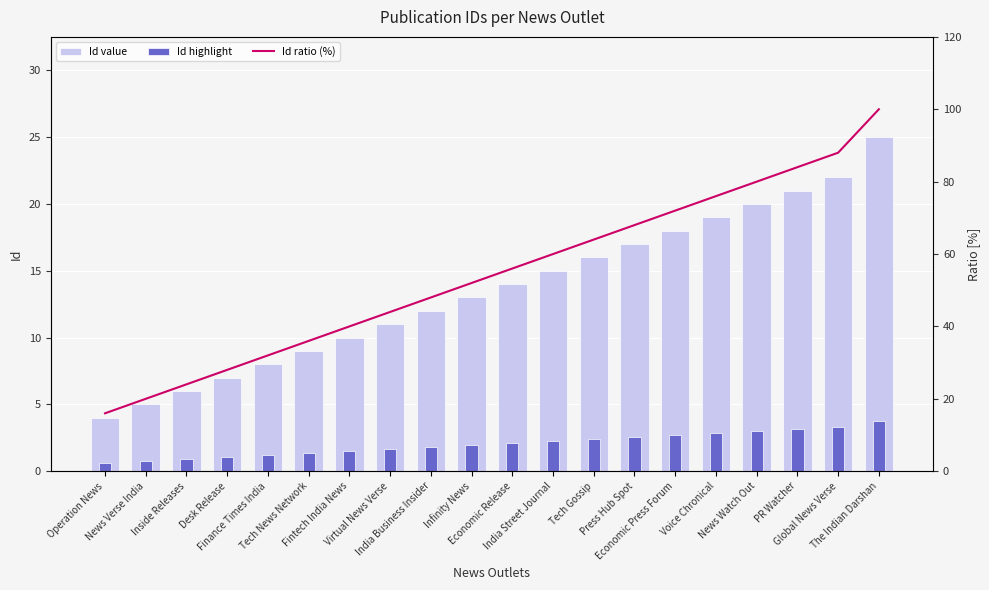

Reading right to left, transcribe all the data shown in this chart.

Id value: The Indian Darshan=25.0	Global News Verse=22.0	PR Watcher=21.0	News Watch Out=20.0	Voice Chronical=19.0	Economic Press Forum=18.0	Press Hub Spot=17.0	Tech Gossip=16.0	India Street Journal=15.0	Economic Release=14.0	Infinity News=13.0	India Business Insider=12.0	Virtual News Verse=11.0	Fintech India News=10.0	Tech News Network=9.0	Finance Times India=8.0	Desk Release=7.0	Inside Releases=6.0	News Verse India=5.0	Operation News=4.0
Id highlight: The Indian Darshan=3.8	Global News Verse=3.3	PR Watcher=3.1	News Watch Out=3.0	Voice Chronical=2.9	Economic Press Forum=2.7	Press Hub Spot=2.5	Tech Gossip=2.4	India Street Journal=2.2	Economic Release=2.1	Infinity News=1.9	India Business Insider=1.8	Virtual News Verse=1.6	Fintech India News=1.5	Tech News Network=1.3	Finance Times India=1.2	Desk Release=1.1	Inside Releases=0.9	News Verse India=0.8	Operation News=0.6
Id ratio (%): The Indian Darshan=100.0	Global News Verse=88.0	PR Watcher=84.0	News Watch Out=80.0	Voice Chronical=76.0	Economic Press Forum=72.0	Press Hub Spot=68.0	Tech Gossip=64.0	India Street Journal=60.0	Economic Release=56.0	Infinity News=52.0	India Business Insider=48.0	Virtual News Verse=44.0	Fintech India News=40.0	Tech News Network=36.0	Finance Times India=32.0	Desk Release=28.0	Inside Releases=24.0	News Verse India=20.0	Operation News=16.0